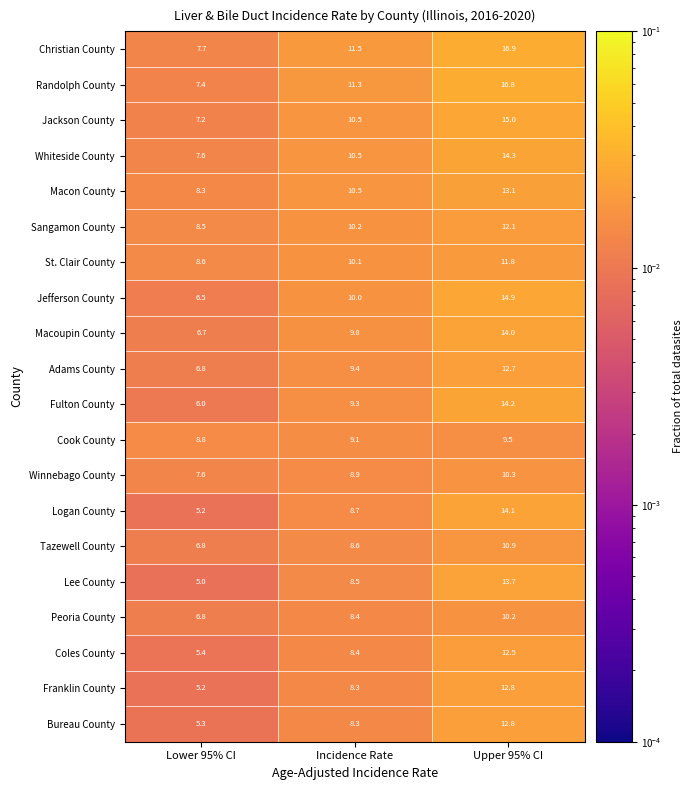

The Winnebago County series shows 2.8 at Lower 95% CI. True or false?

False